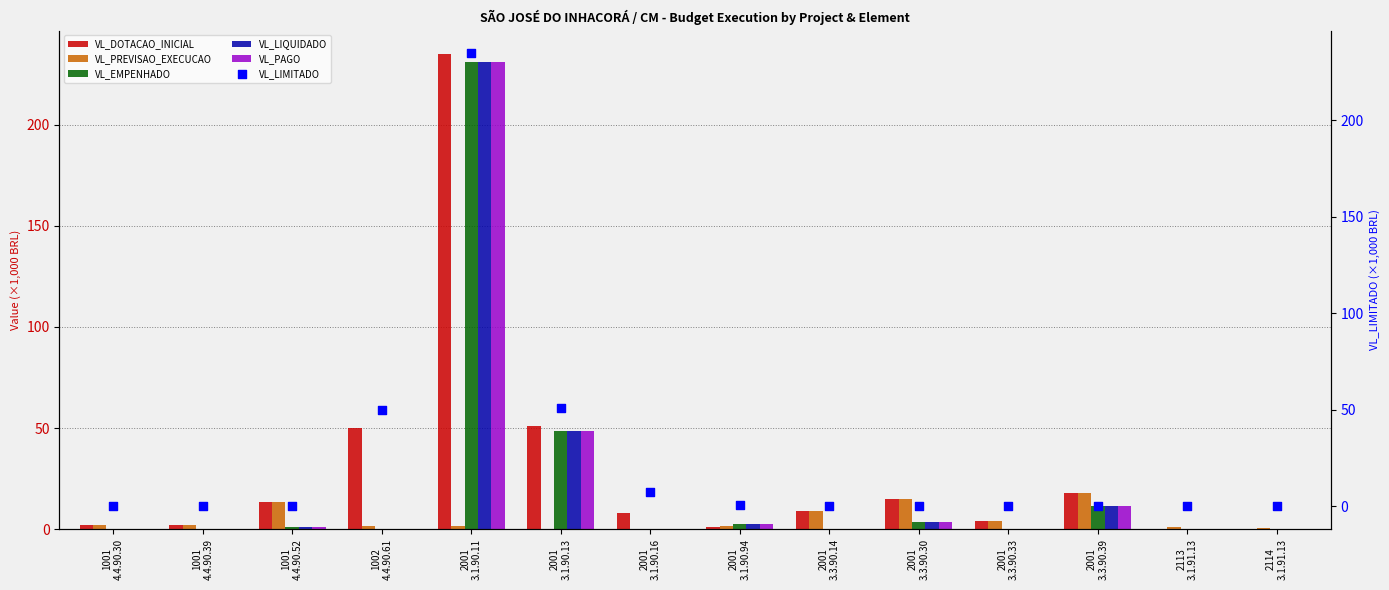

Which series has the largest total across all categories?

VL_DOTACAO_INICIAL